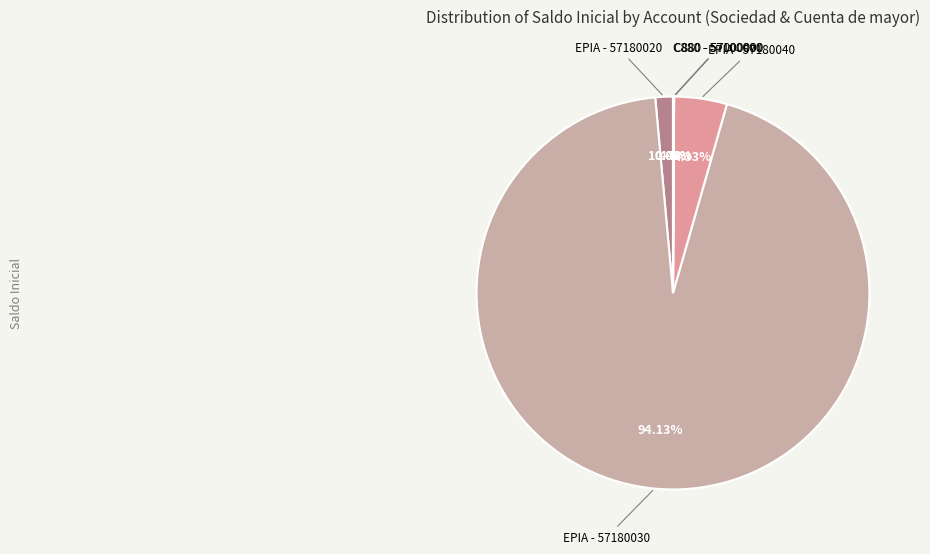

How many segments does this pie chart have?

5